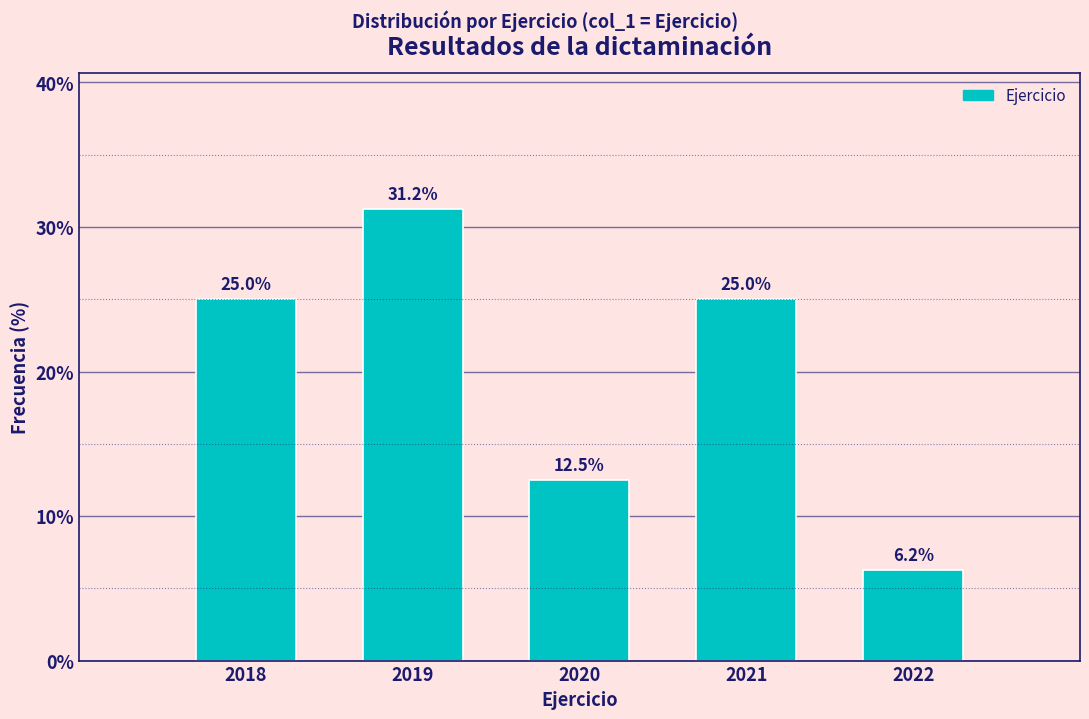

What is the value of the 1st bar from the left?

25.0